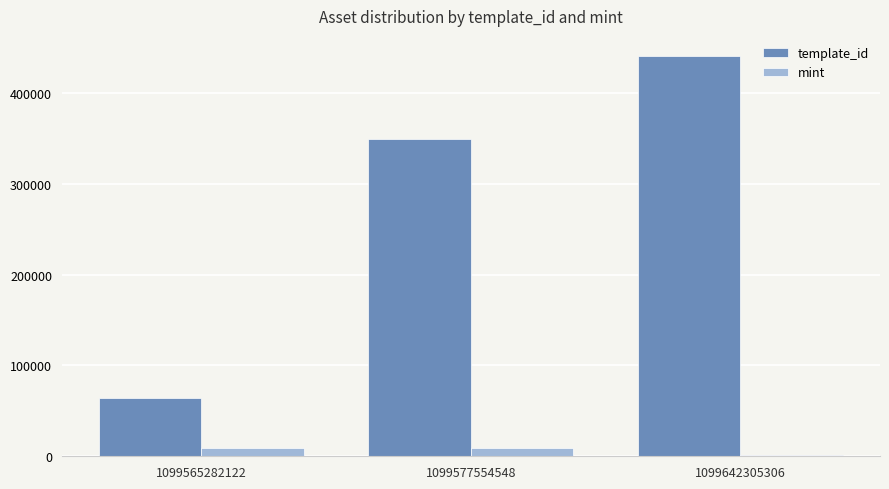

Which category has the highest value across all series?

1099642305306